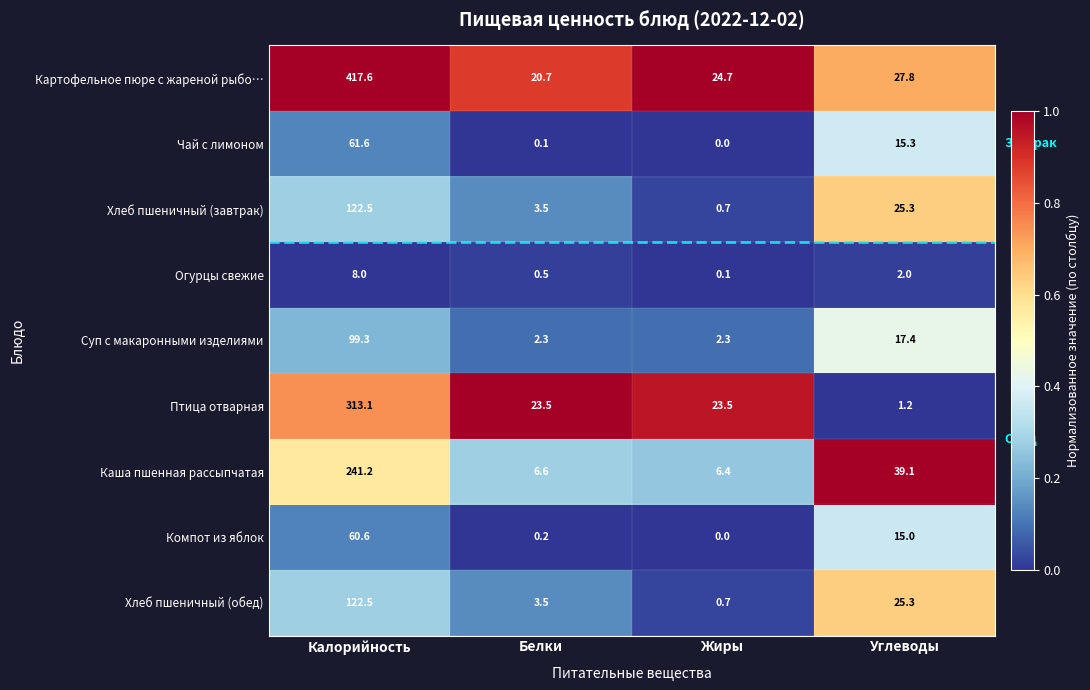

What is the minimum value for Суп с макаронными изделиями?

2.3